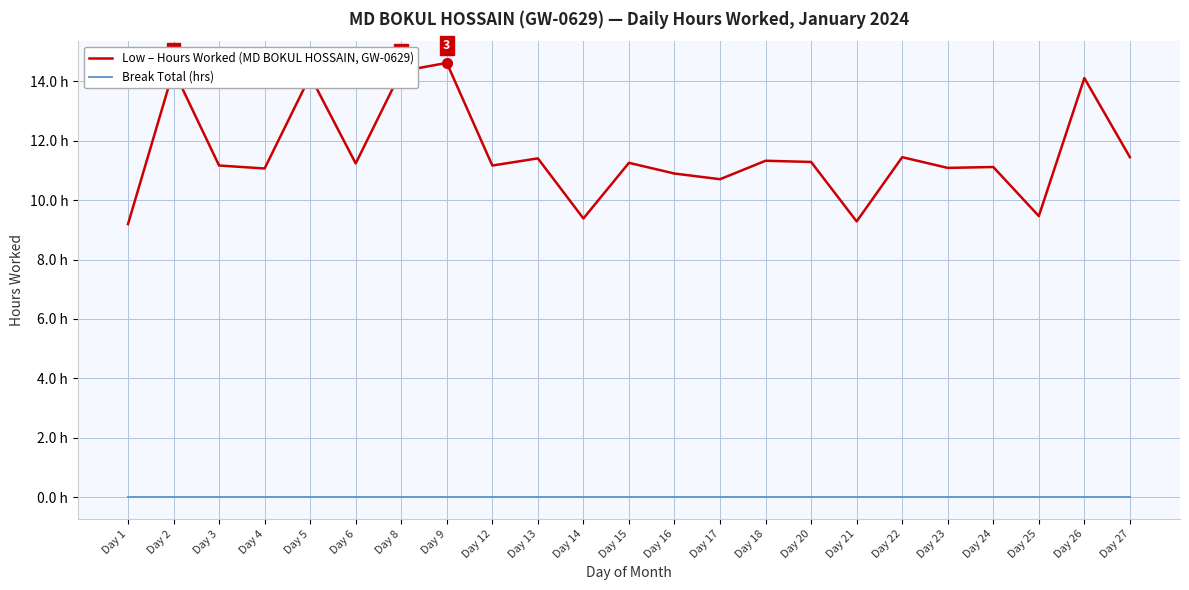

What are all the series names shown in the legend?

Low – Hours Worked (MD BOKUL HOSSAIN, GW-0629), Break Total (hrs)